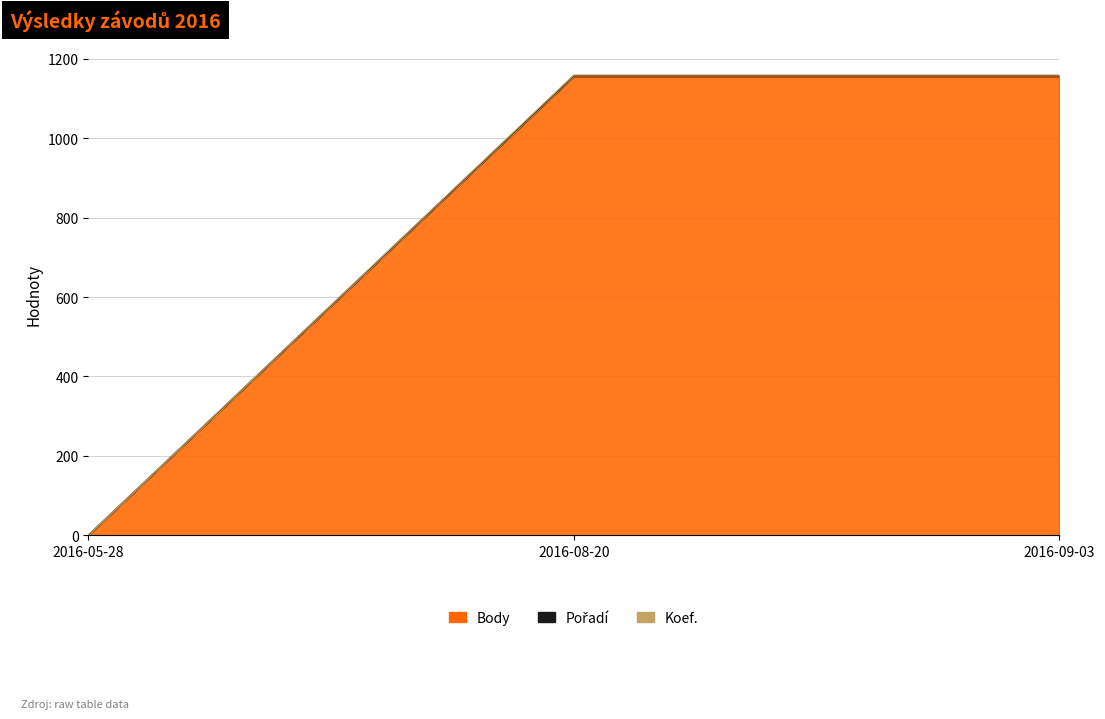

What is the maximum value shown in the chart?

1157